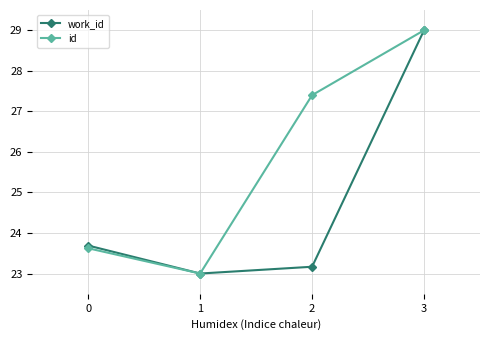

Where is the first local minimum for id?

1